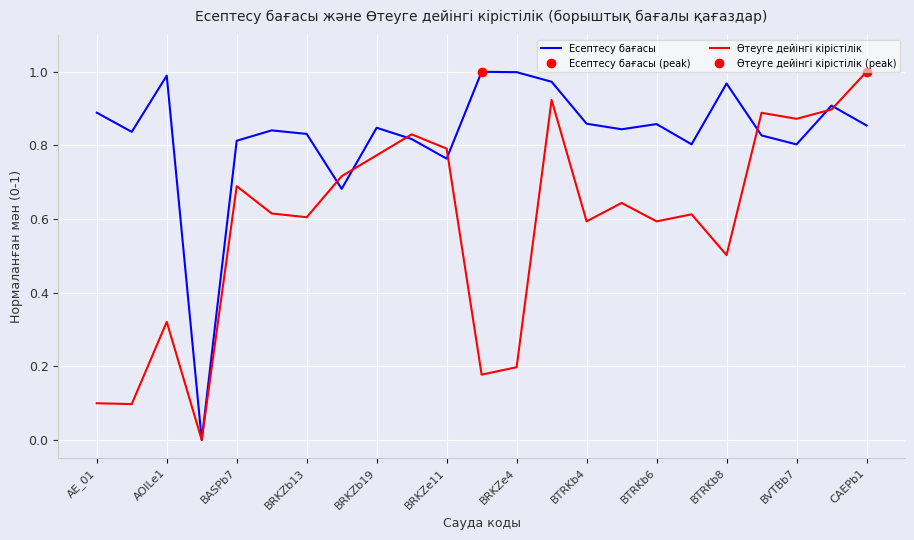

At which label does Өтеуге дейінгі кірістілік reach its peak?

CAEPb1